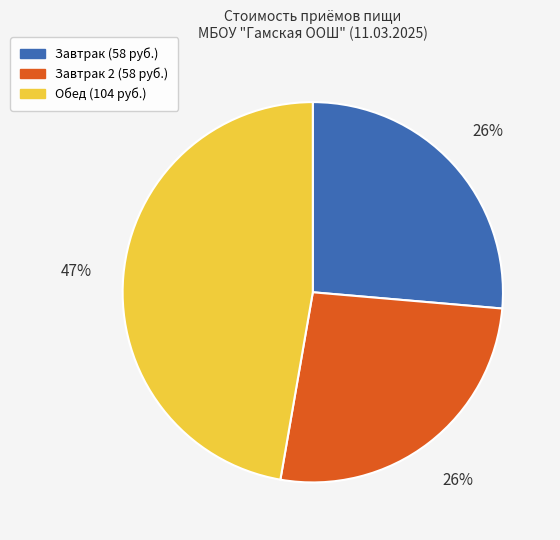

Is there a majority slice in this chart?

No